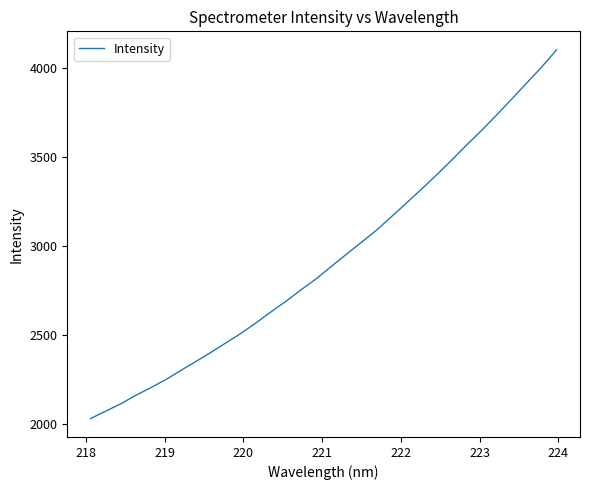

What is the maximum value shown in the chart?

4100.5